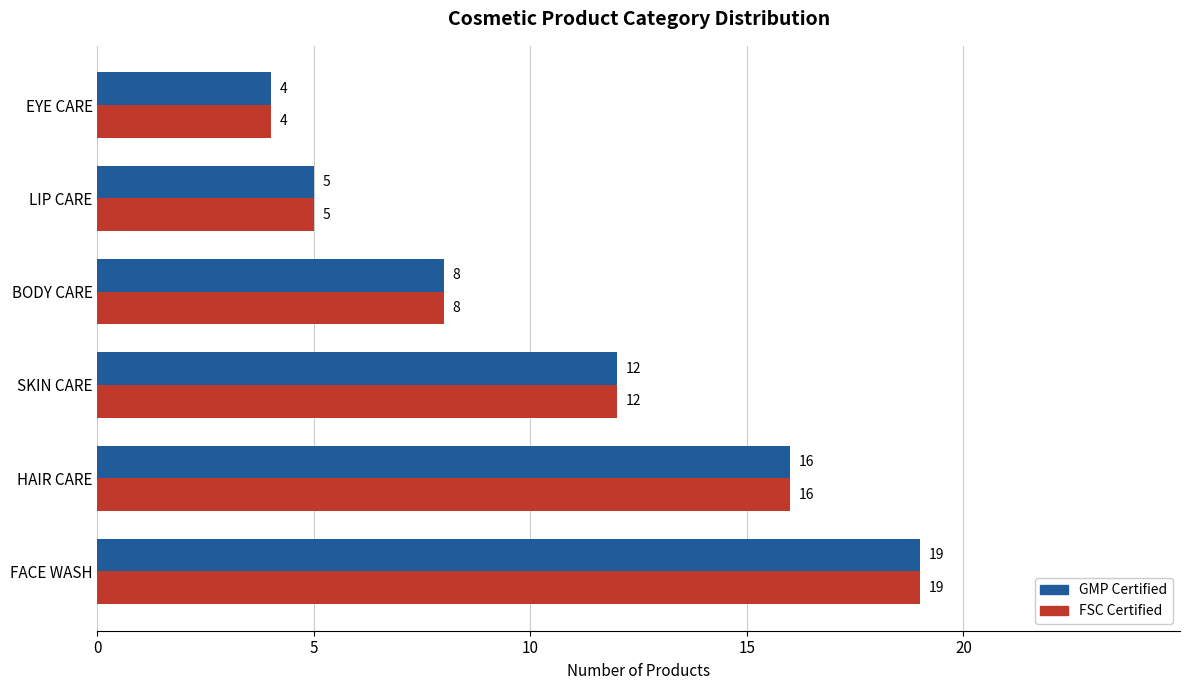

What is the sum of all FSC Certified values?

64